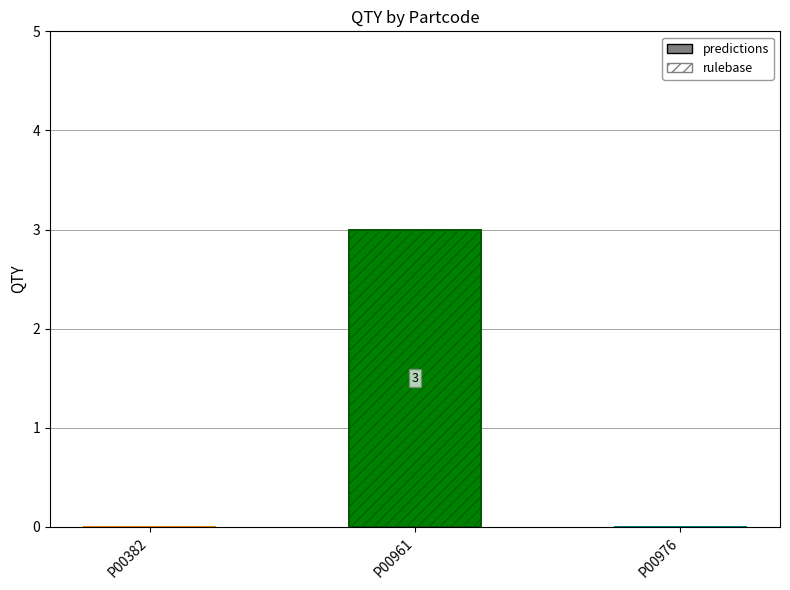

Between P00961 and P00976, which series saw the biggest shift?

predictions